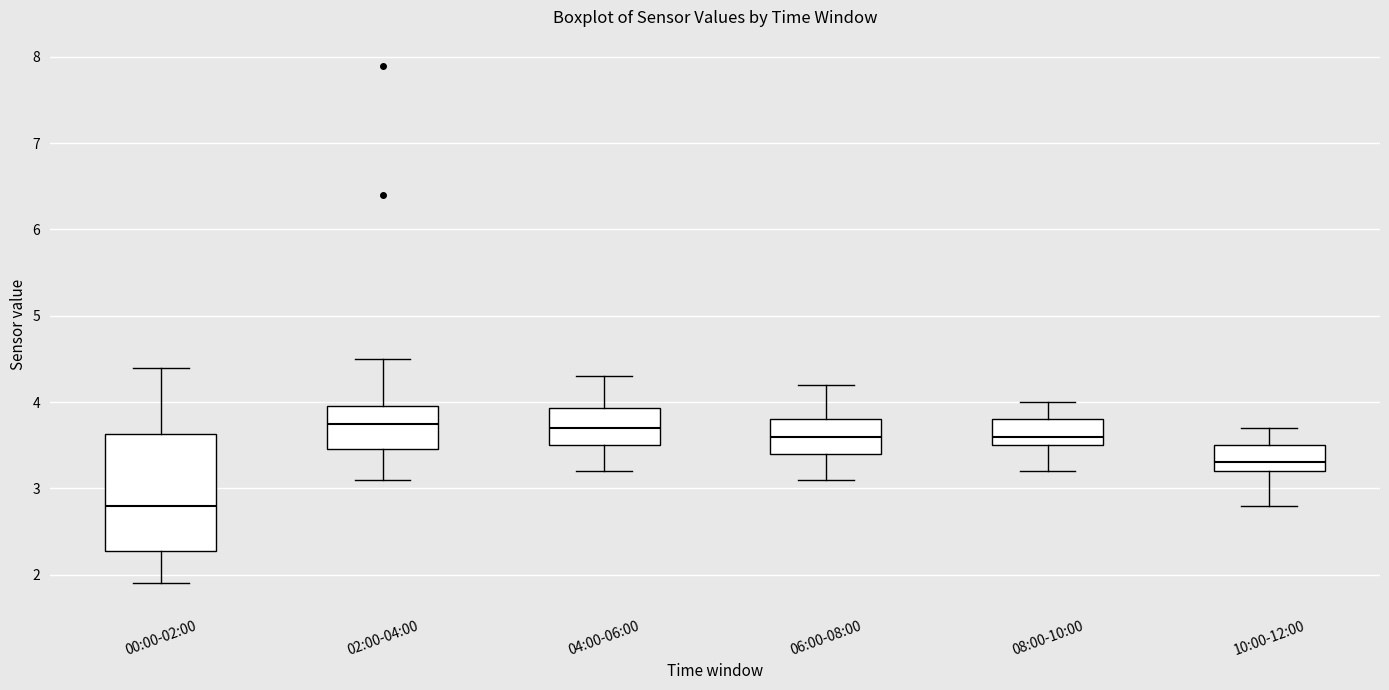

Comparing the boxes themselves (not the whiskers), which one is the tallest?

00:00-02:00